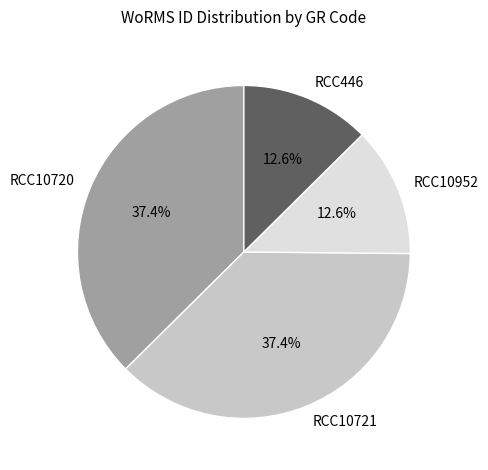

Does any single category account for the majority?

No